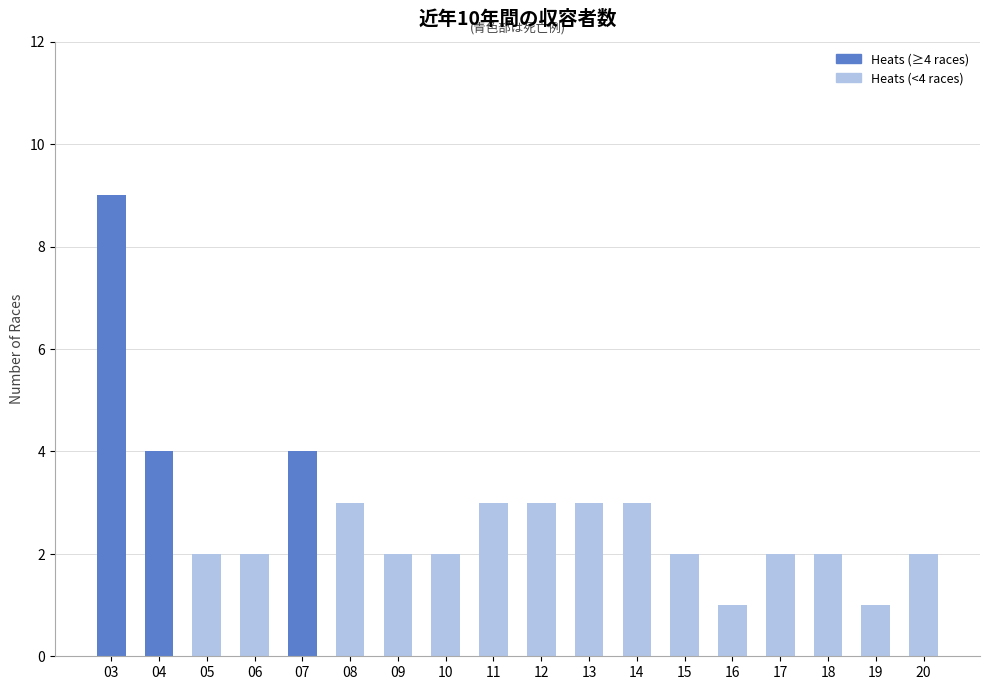

What is the sum of all values?

50